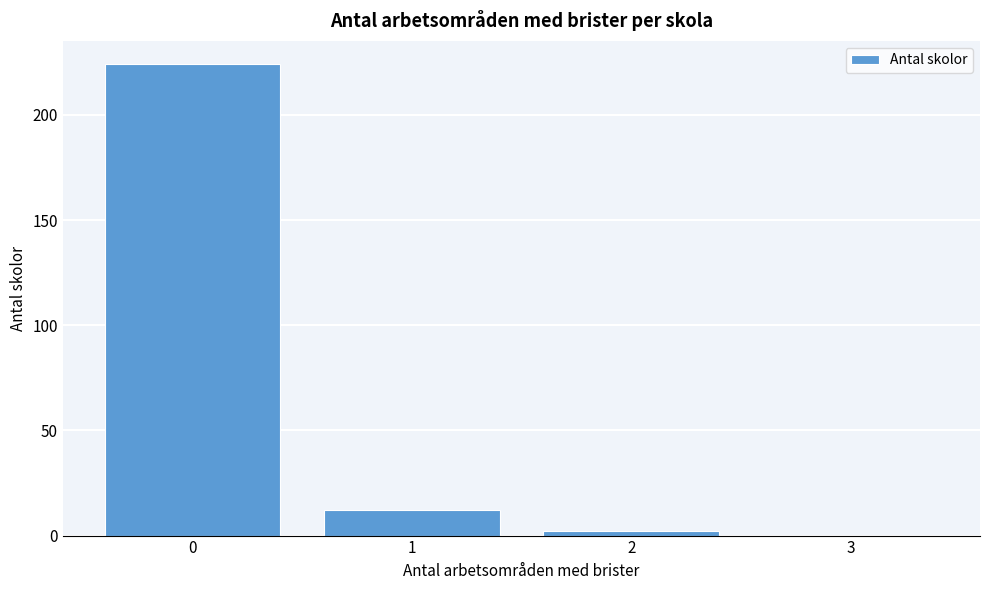

Reading left to right, what are all the values shown in this chart?

0=224	1=12	2=2	3=0